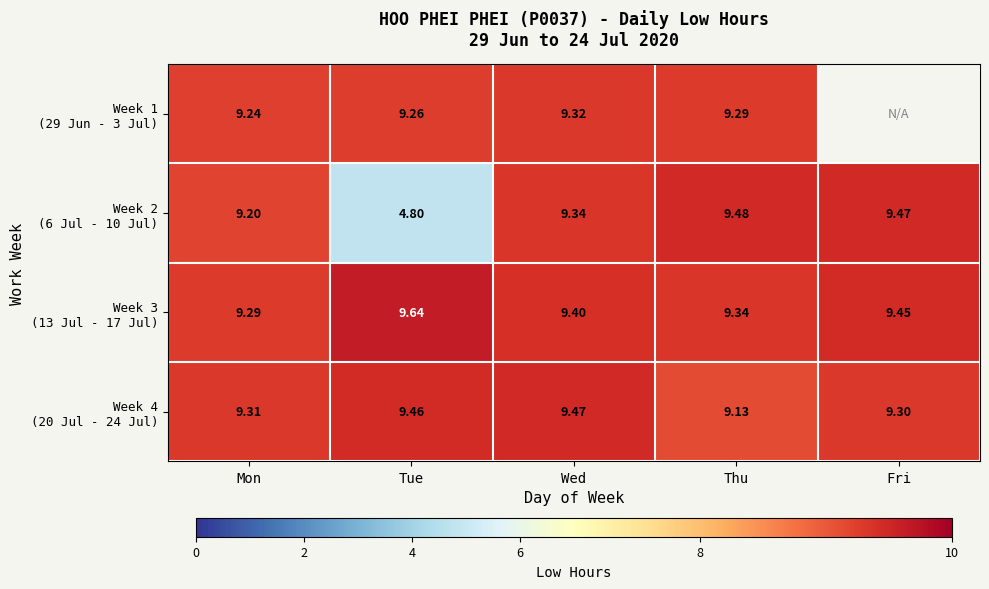

Which series has the largest range (max minus min)?

Week 2 (6 Jul - 10 Jul)